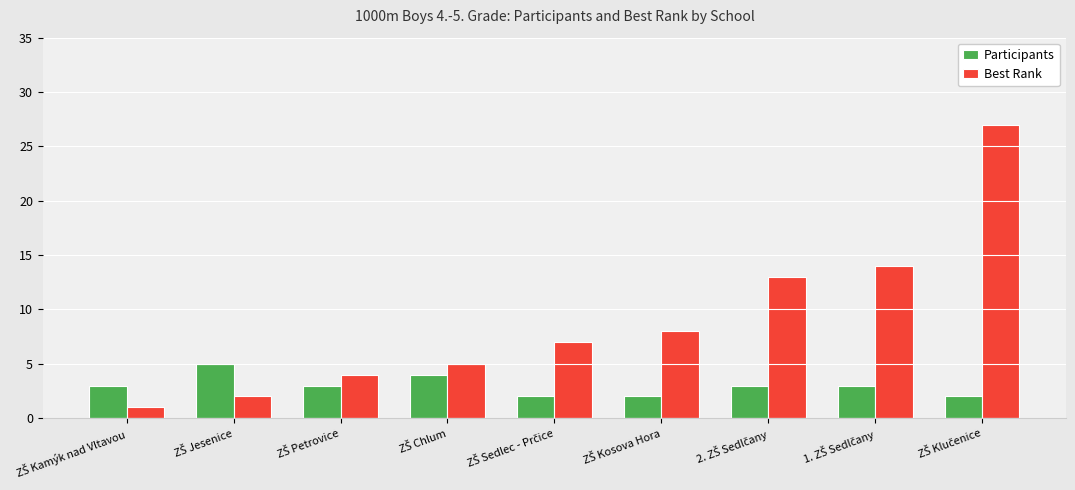

How many values in the Best Rank series are below 7?

4